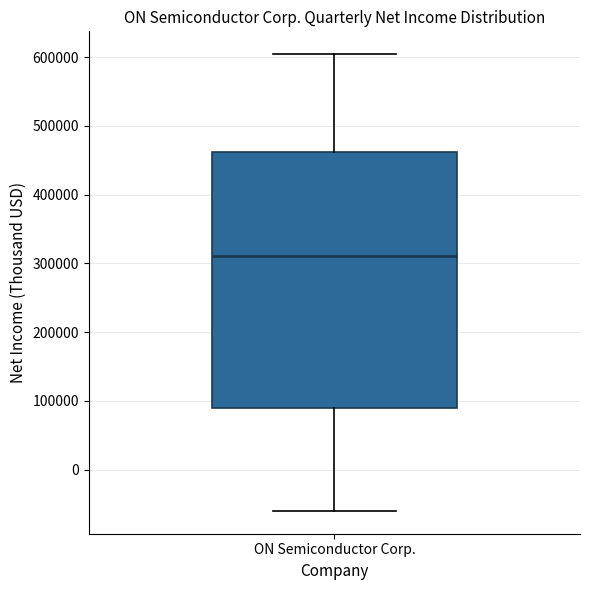

Transcribe this box plot: give where the median line is, the range the box spans, and where the two whiskers end, as read against the y-axis. The values are not printed on the chart, so give them approximately, as read against the axis.

median 310000, box 90000 to 460000, whiskers -60000 to 600000